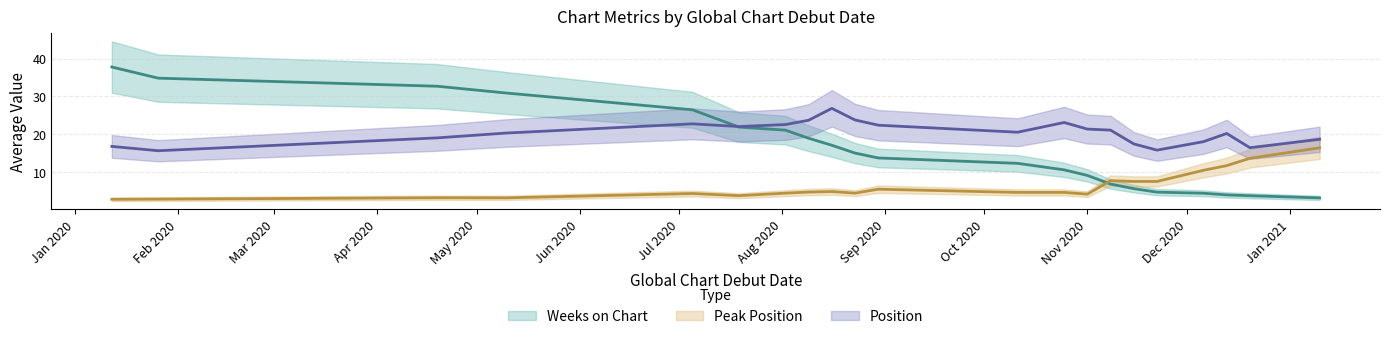

True or false: Peak Position has more than 2 points higher than both neighbors.

True